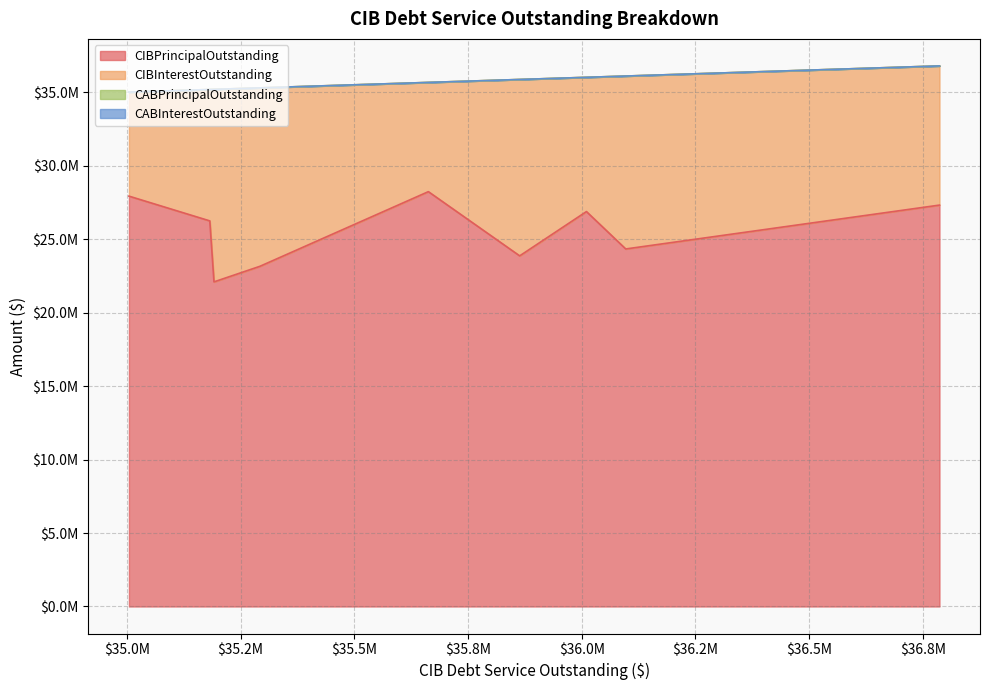

True or false: CIBInterestOutstanding has a value of 14245822.0 at Harris County MUD 531.

False